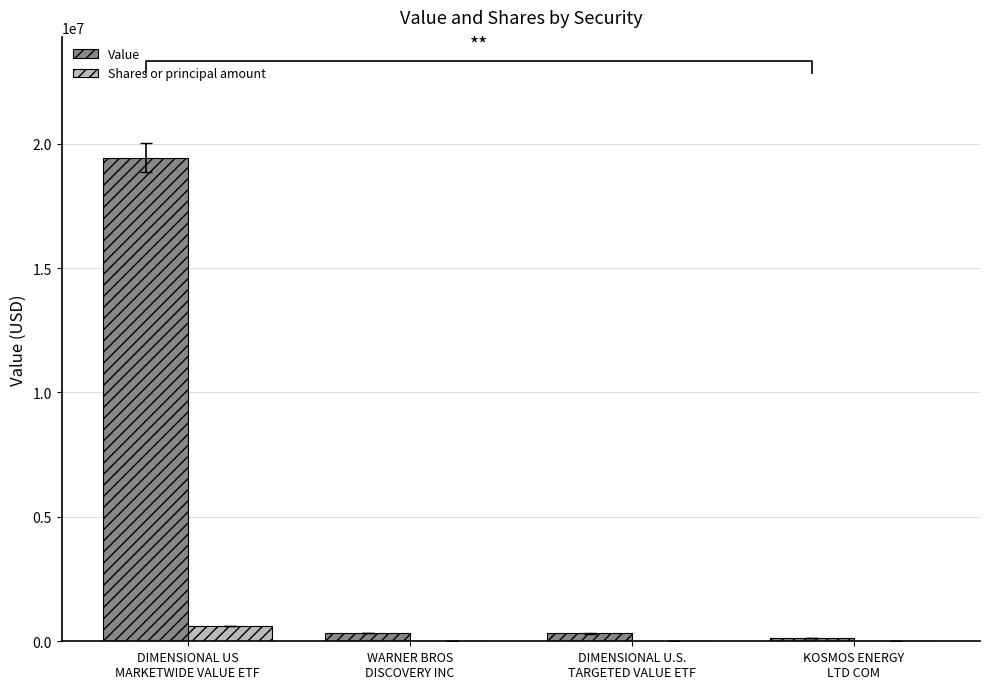

What is the difference between the highest and lowest values at DIMENSIONAL US
MARKETWIDE VALUE ETF?

18816852